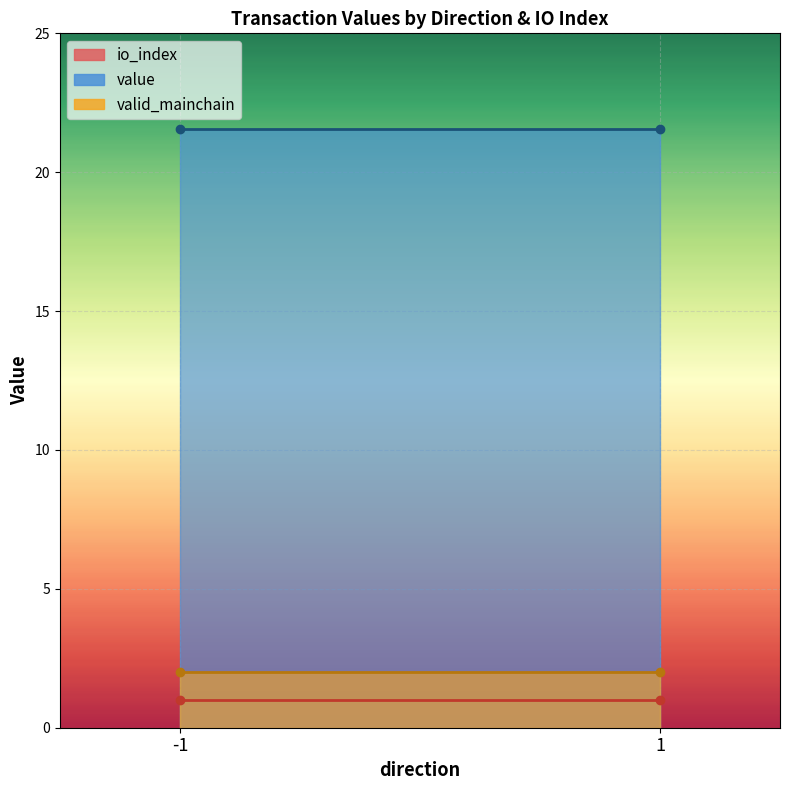

The value series shows 10.0 at 1_1. True or false?

False